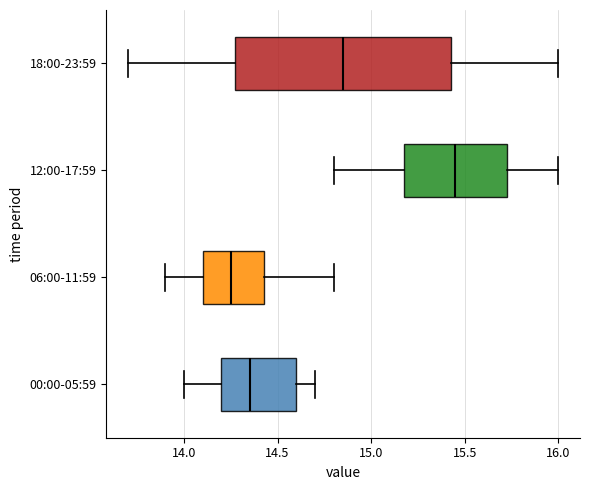

Where is the left edge of the box for 00:00-05:59 on the x-axis? The values are not printed on the chart, so give them approximately, as read against the axis.

14.20